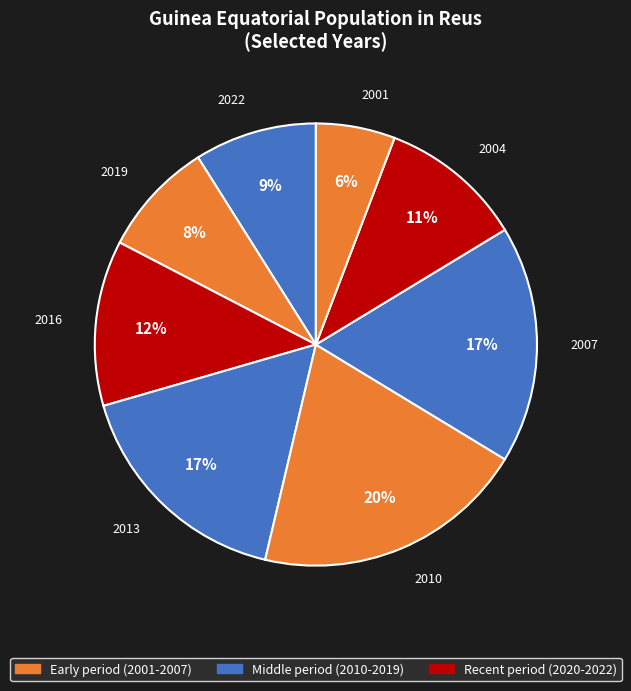

To the nearest percent, what percentage of the pie is 2013?

17%